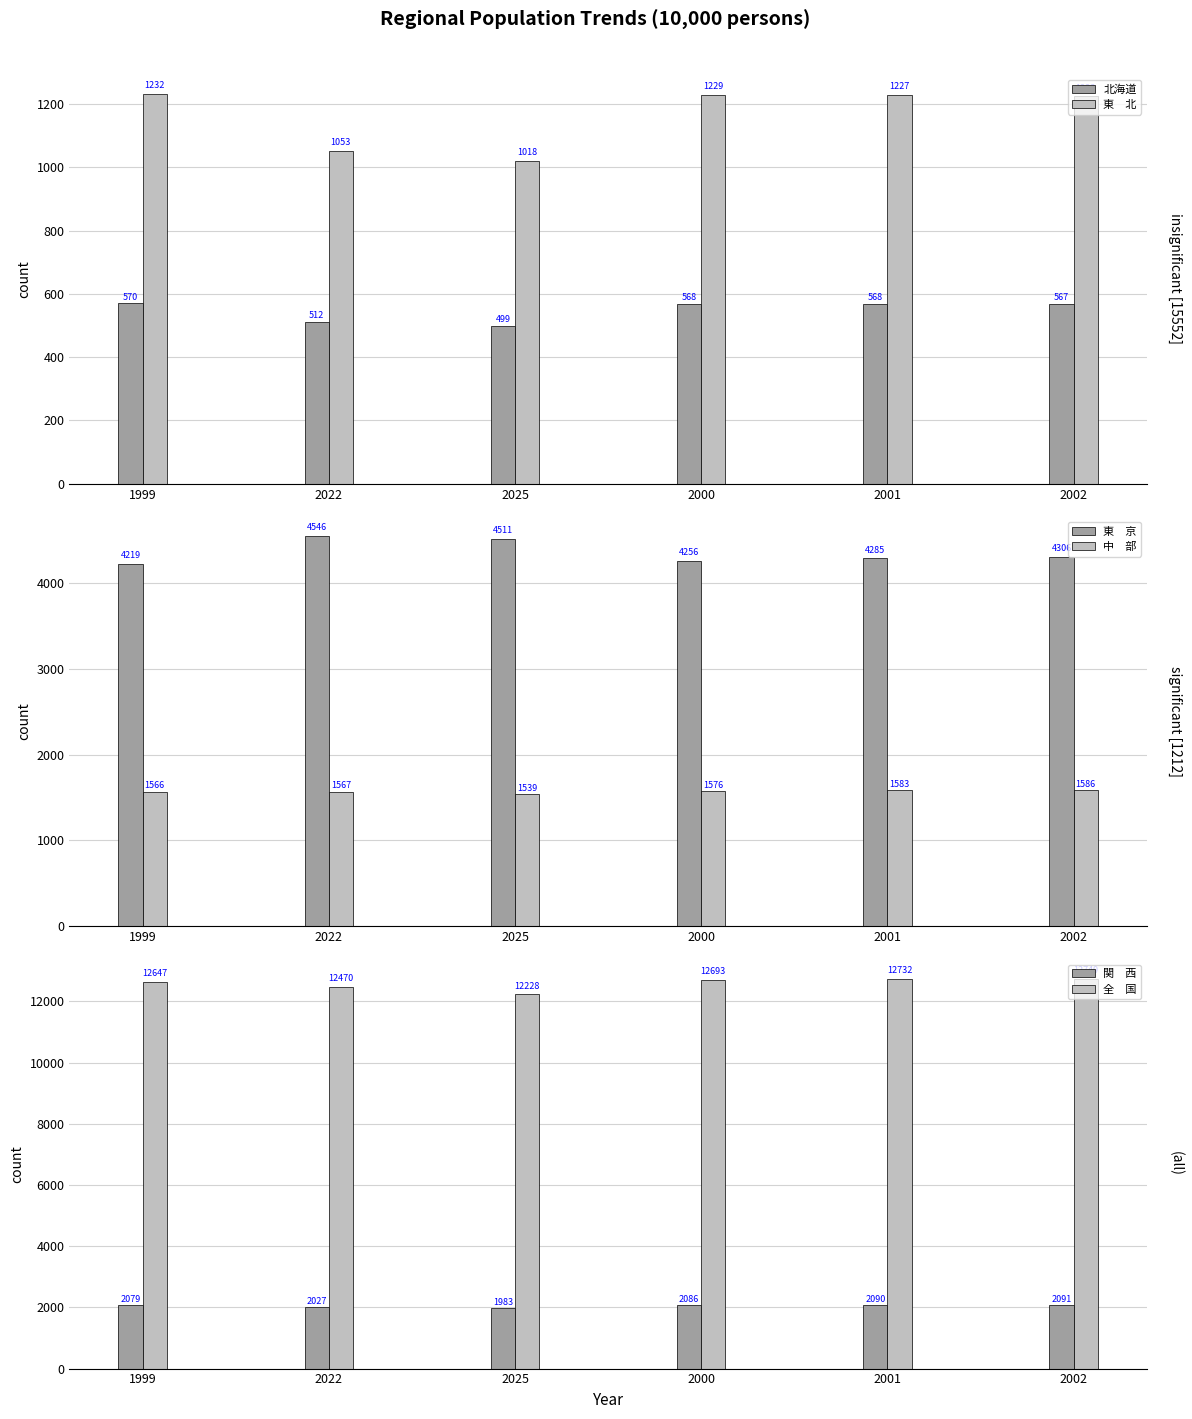

What is the minimum value for 北海道?

498.8